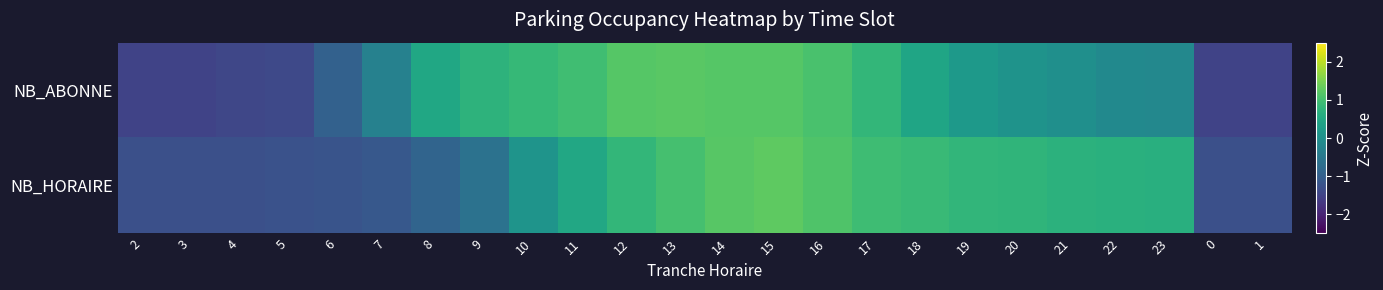

Which series has the widest spread of values?

NB_ABONNE